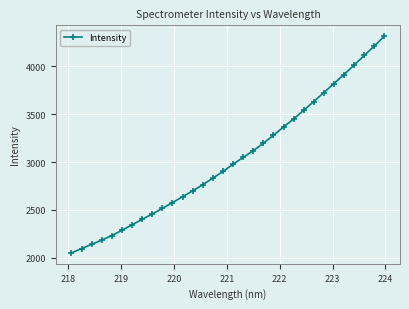

True or false: there are more than 2 points higher than both neighbors.

False